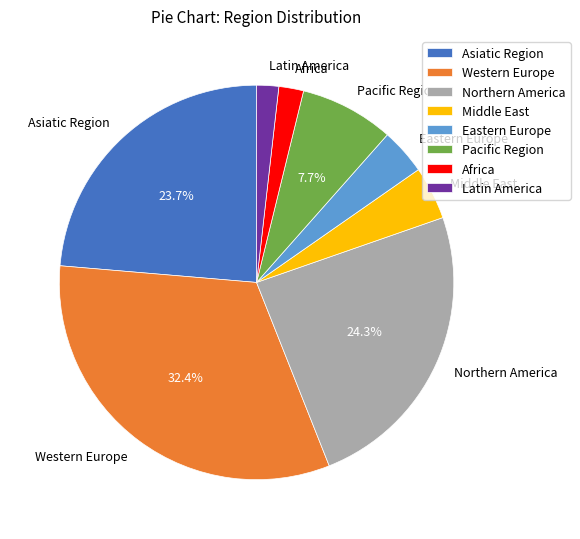

How much of the chart is everything except Pacific Region?

92.3%